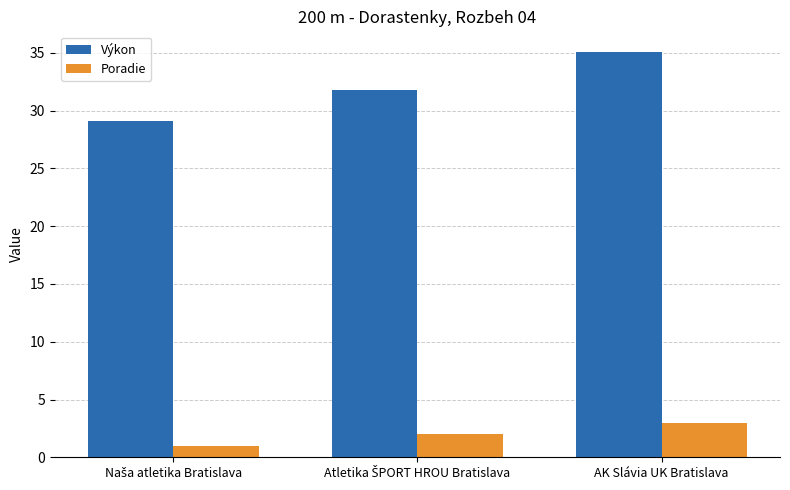

Reading right to left, transcribe all the data shown in this chart.

Výkon: 35.1	31.8	29.1
Poradie: 3.0	2.0	1.0